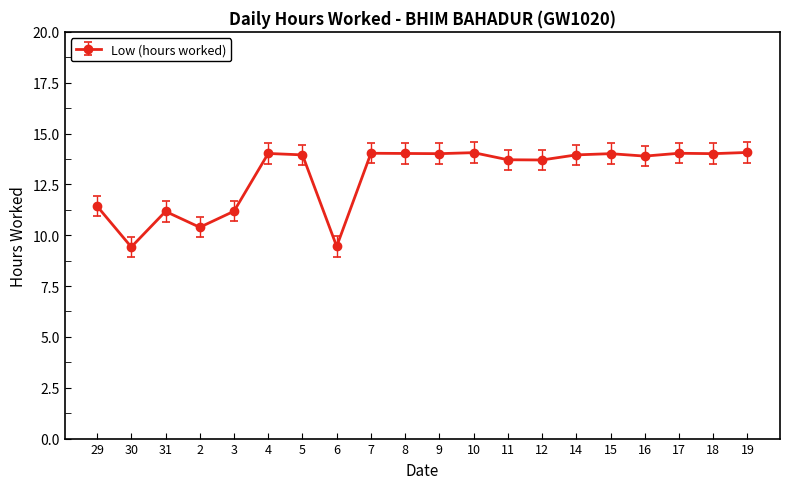

True or false: the data shows 9.4 at 6.

True